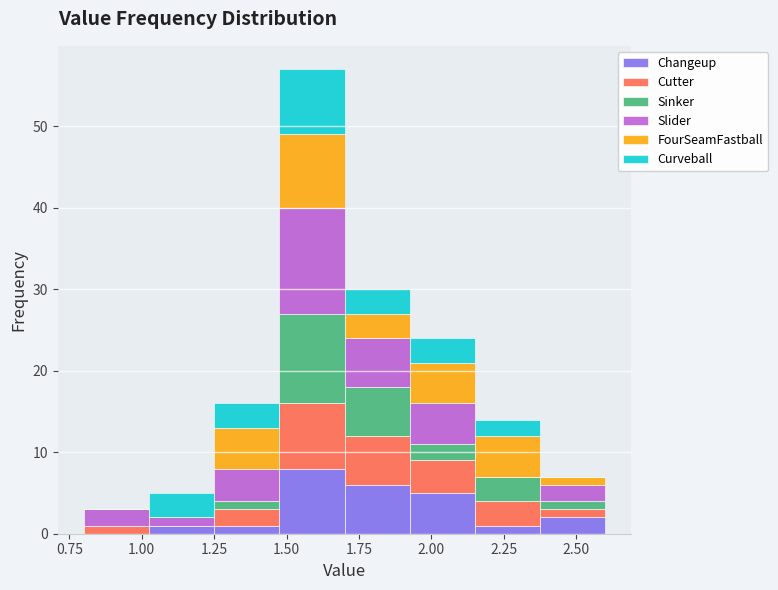

Reading left to right, transcribe this chart: for each stacked bar, give the range it covers on the x-axis and its total height. Neither the bar edges nor the heights are printed on the chart, so give them approximately, as read against the axes.

0.800 to 1.025: 3
1.025 to 1.250: 5
1.250 to 1.475: 16
1.475 to 1.700: 57
1.700 to 1.925: 30
1.925 to 2.150: 24
2.150 to 2.375: 14
2.375 to 2.600: 7